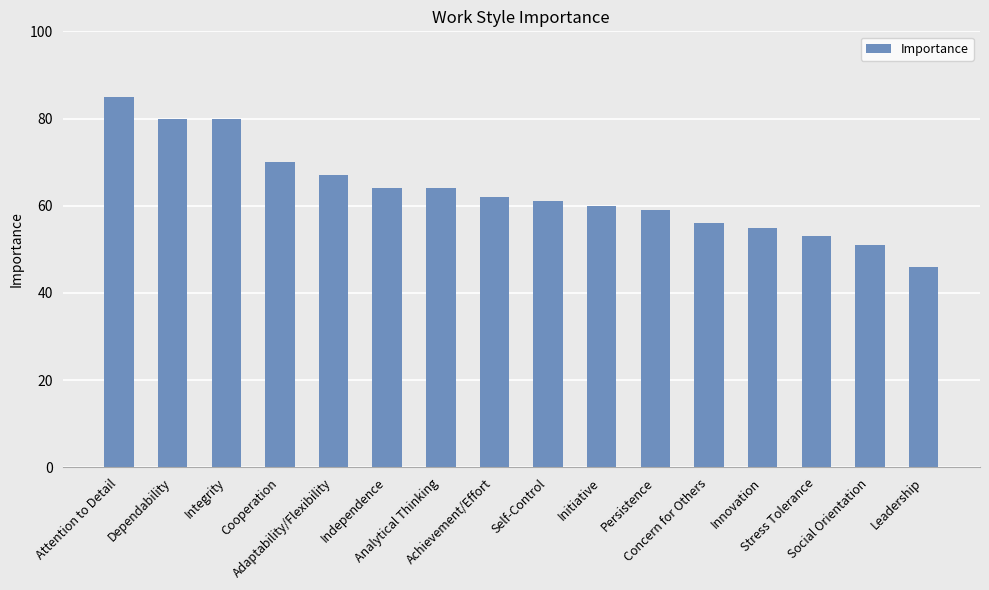

What is the difference between the second highest and second lowest values?

29